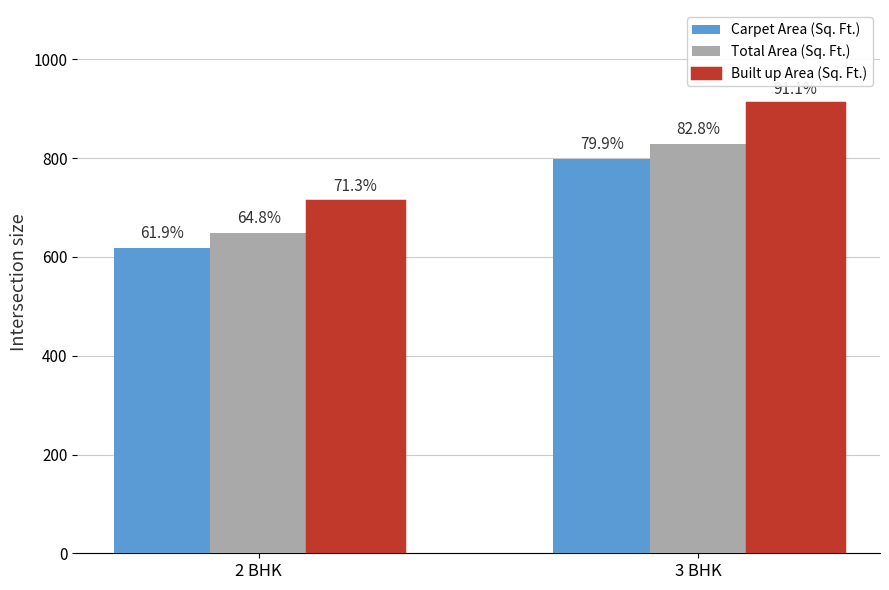

List the labels in order of Total Area (Sq. Ft.) value, largest first.

3 BHK, 2 BHK